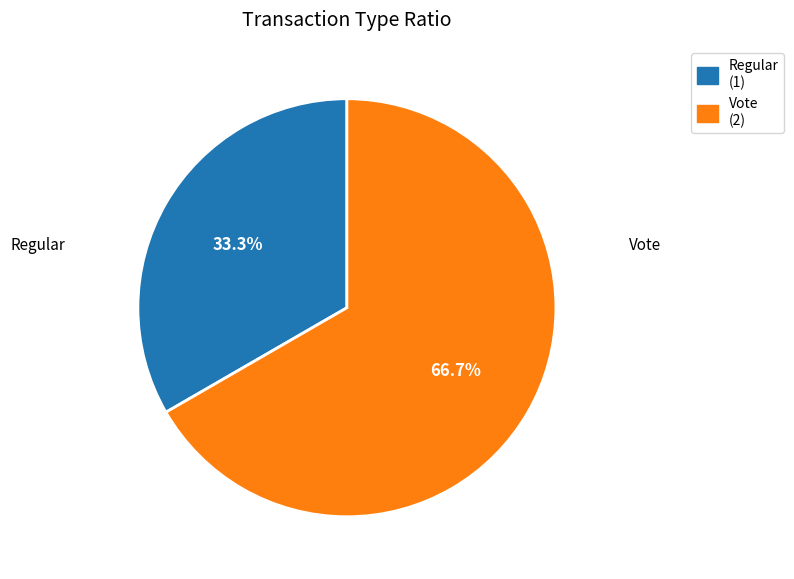

How many slices are in this pie chart?

2